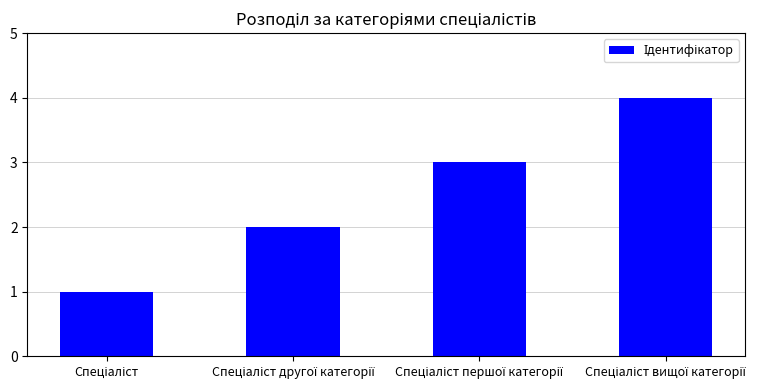

What is the difference between the maximum and minimum values?

3